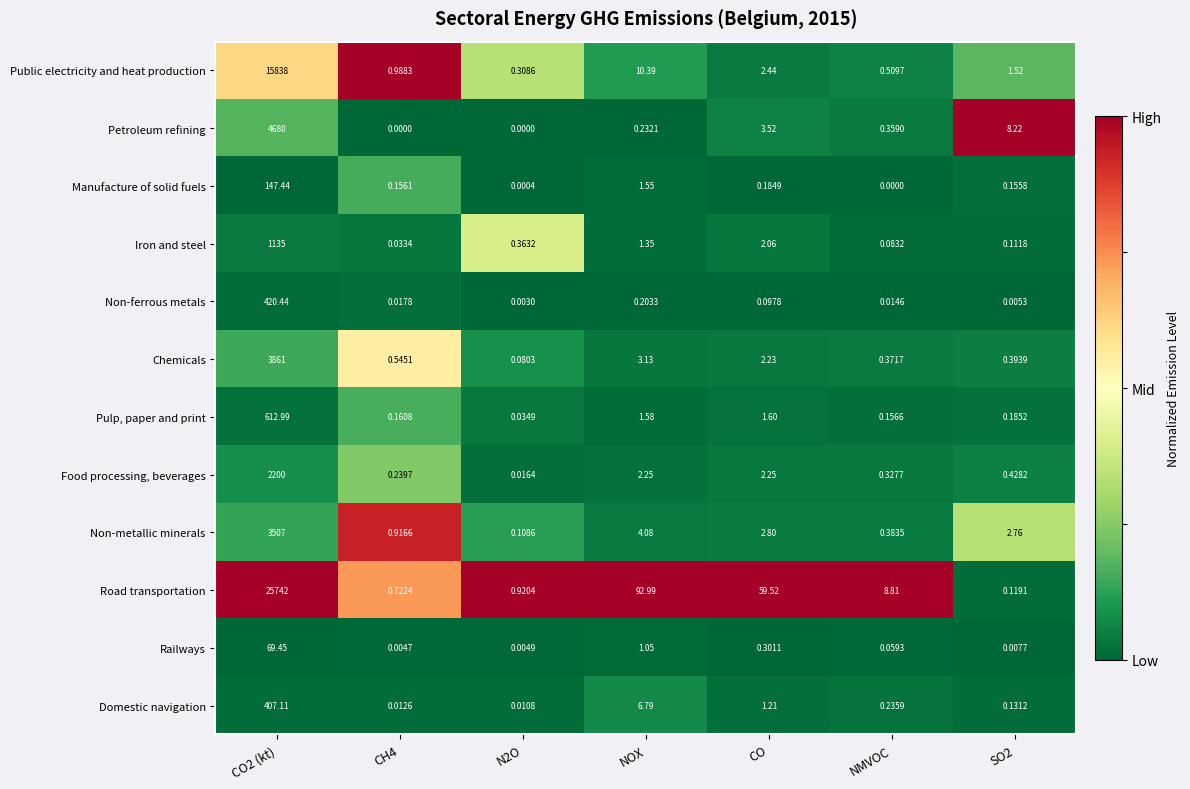

Which label corresponds to the largest value in the chart?

CO2 (kt)